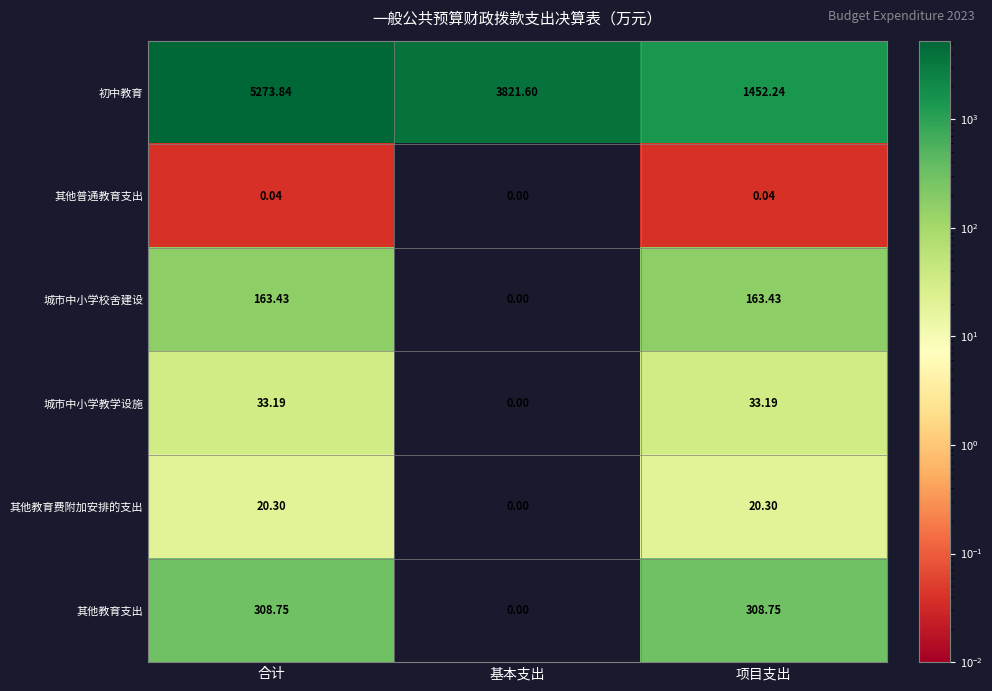

At which label does 城市中小学教学设施 first exceed 33?

合计